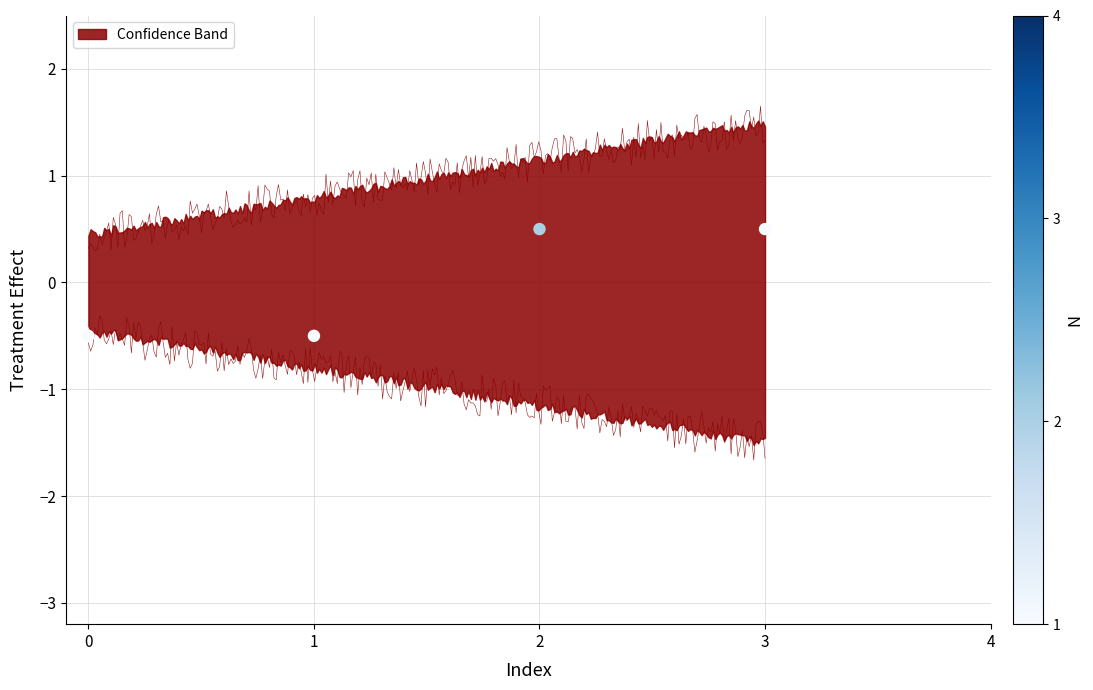

What is the range of Y values (max minus min)?

1.0